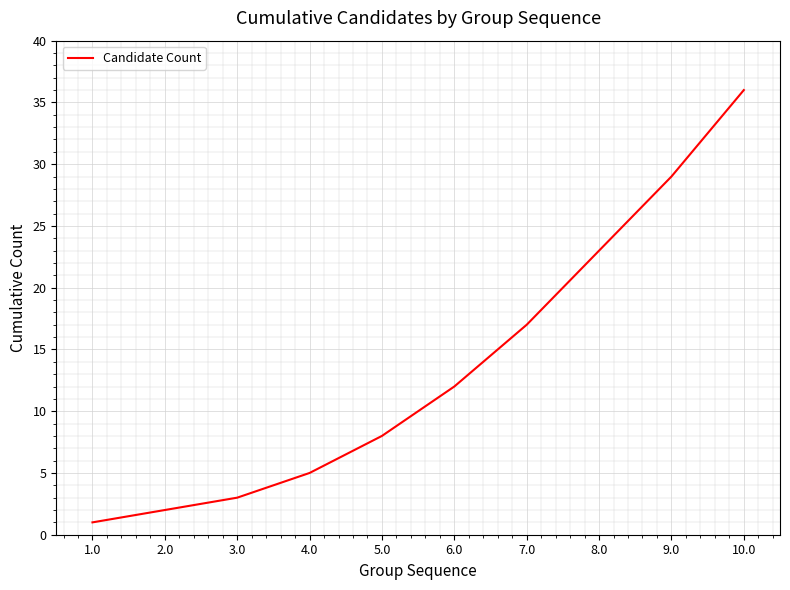

What is the greatest value displayed?

36